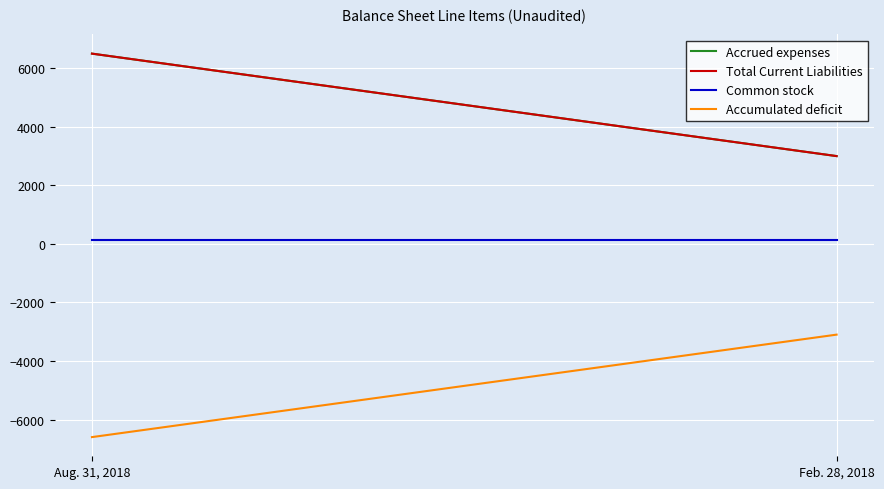

Which category has the highest value across all series?

Aug. 31, 2018